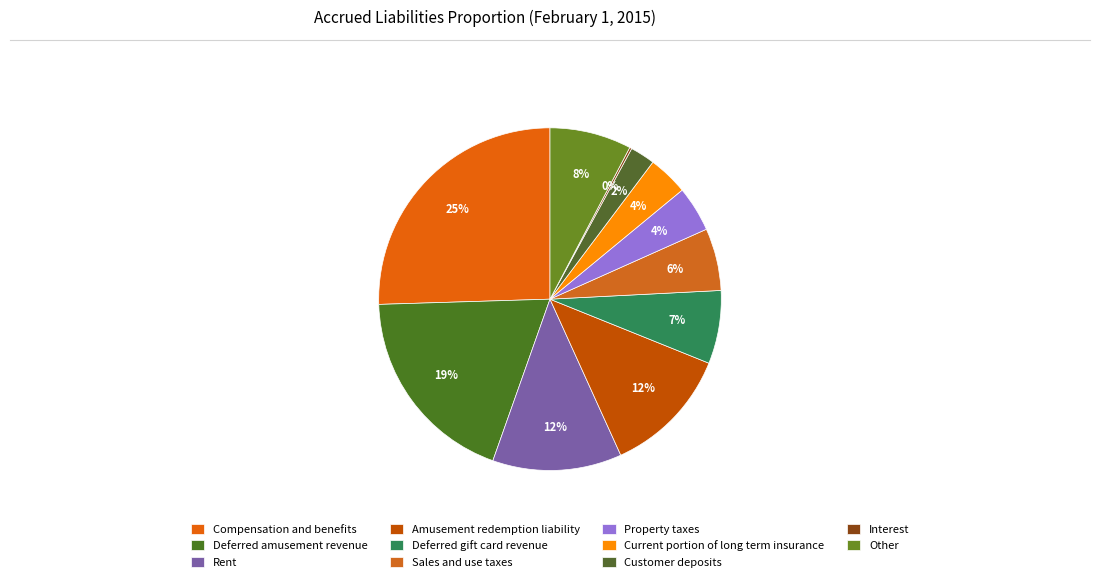

Is Sales and use taxes the majority of the pie?

No